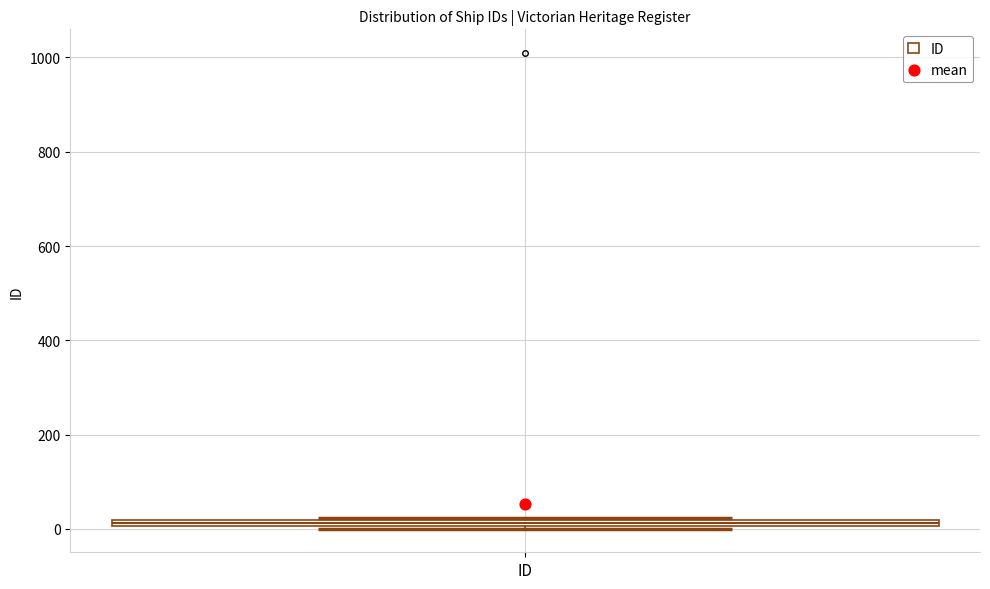

Where is the upper edge of the box for ID on the y-axis? The values are not printed on the chart, so give them approximately, as read against the axis.

20